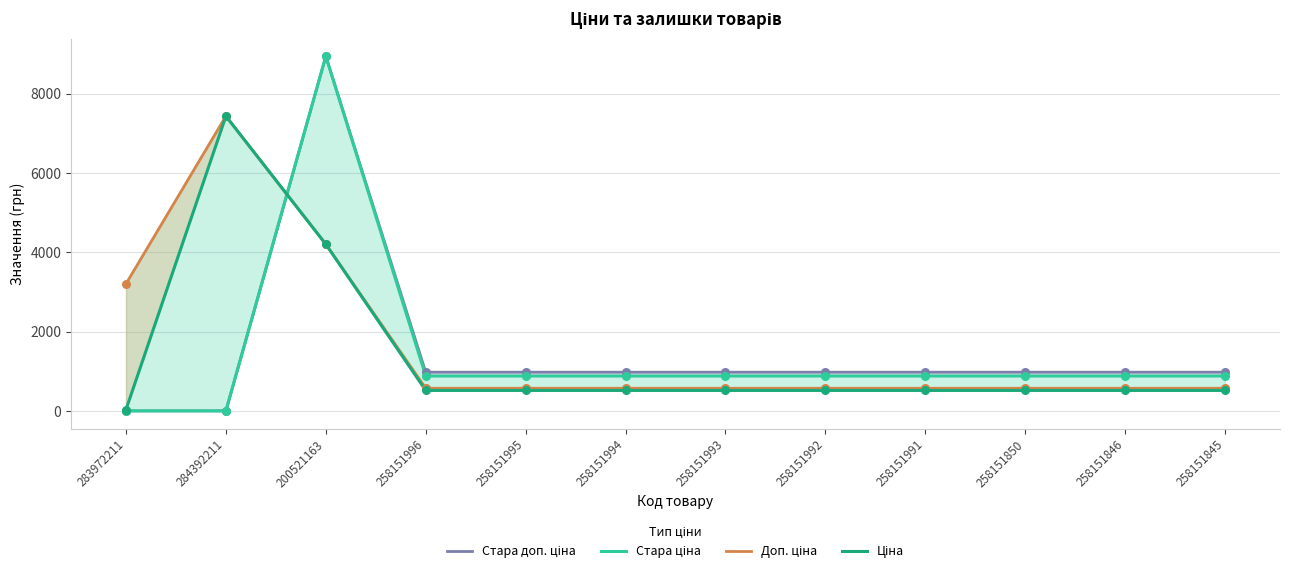

What are all the series names shown in the legend?

Стара доп. ціна, Стара ціна, Доп. ціна, Ціна